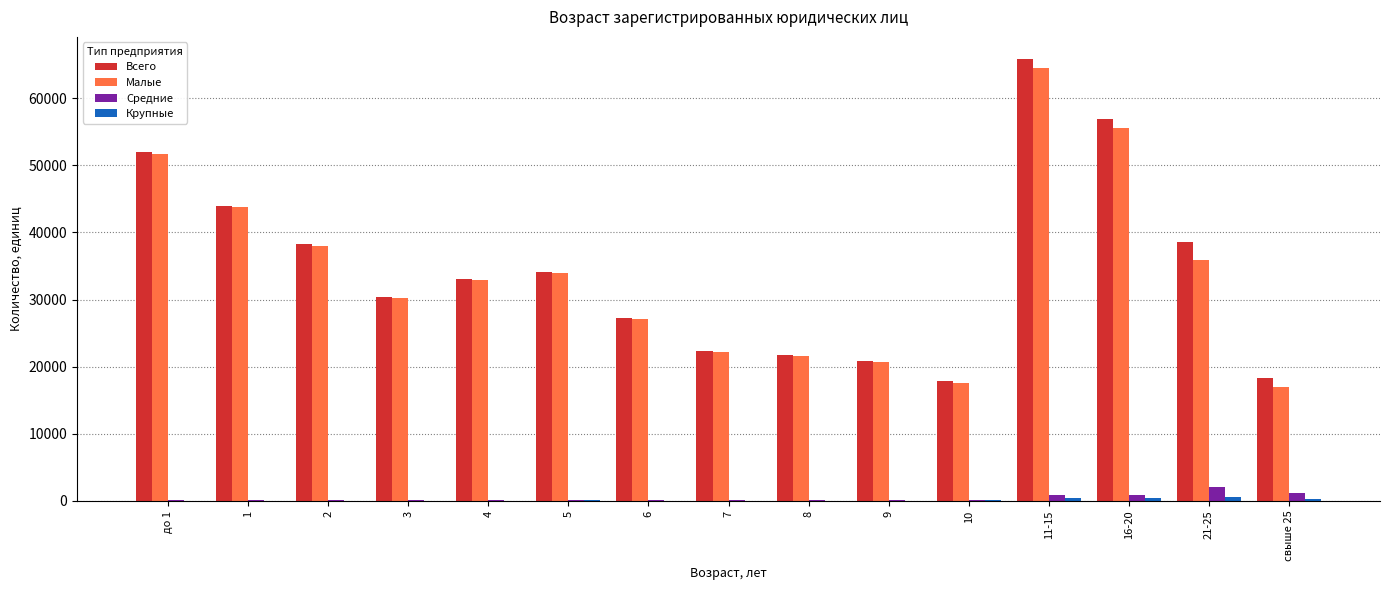

What is the sum of all Средние values?

6581